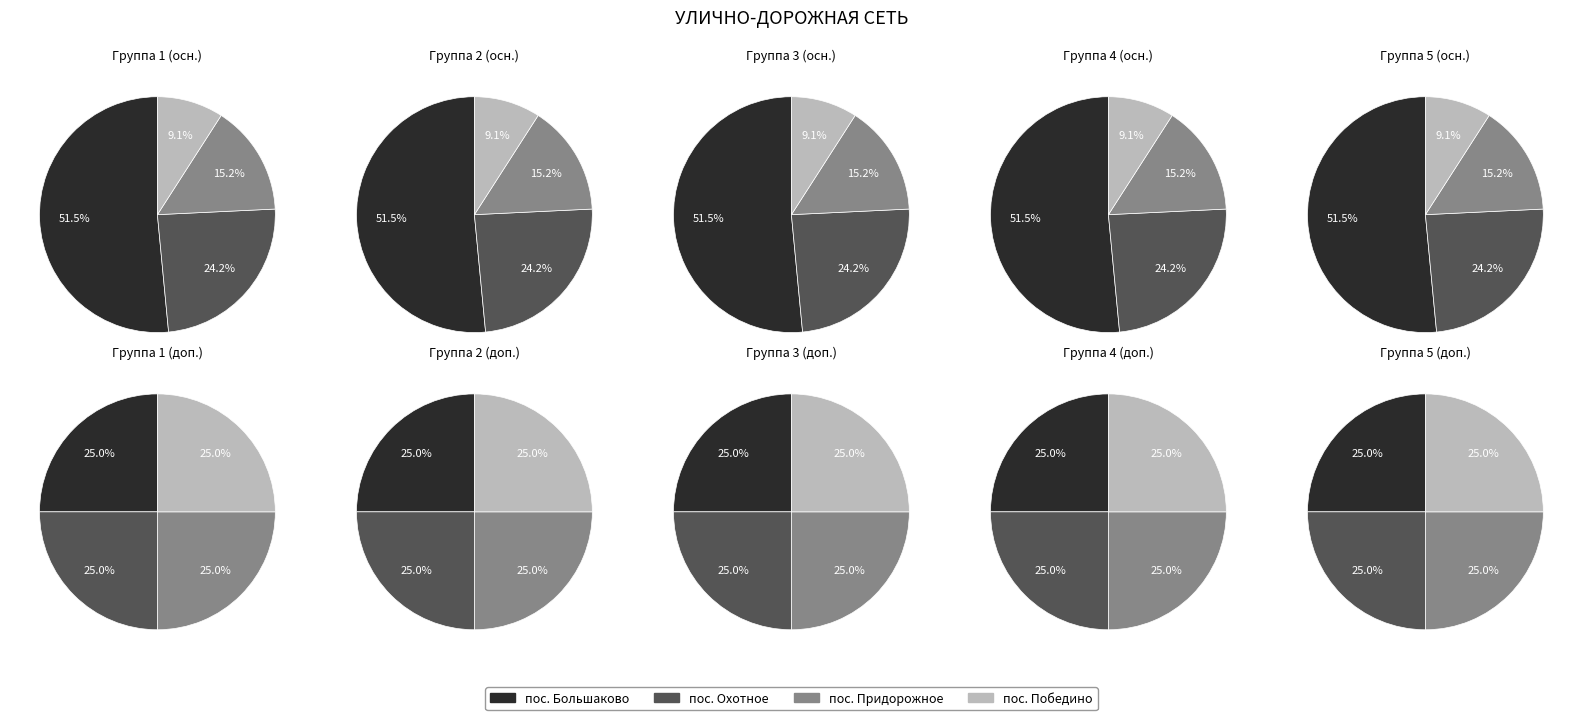

Is it true that пос. Победино is 21% of the pie?

False